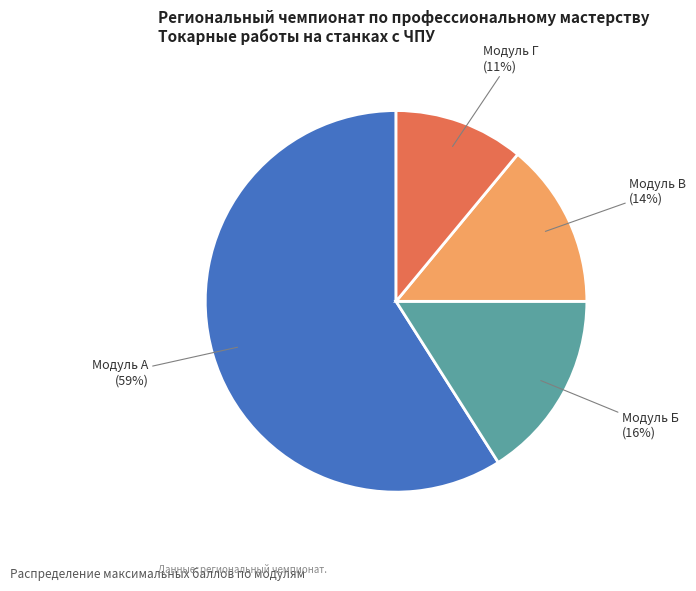

Do Модуль В and Модуль Б together represent more than half of the pie?

No